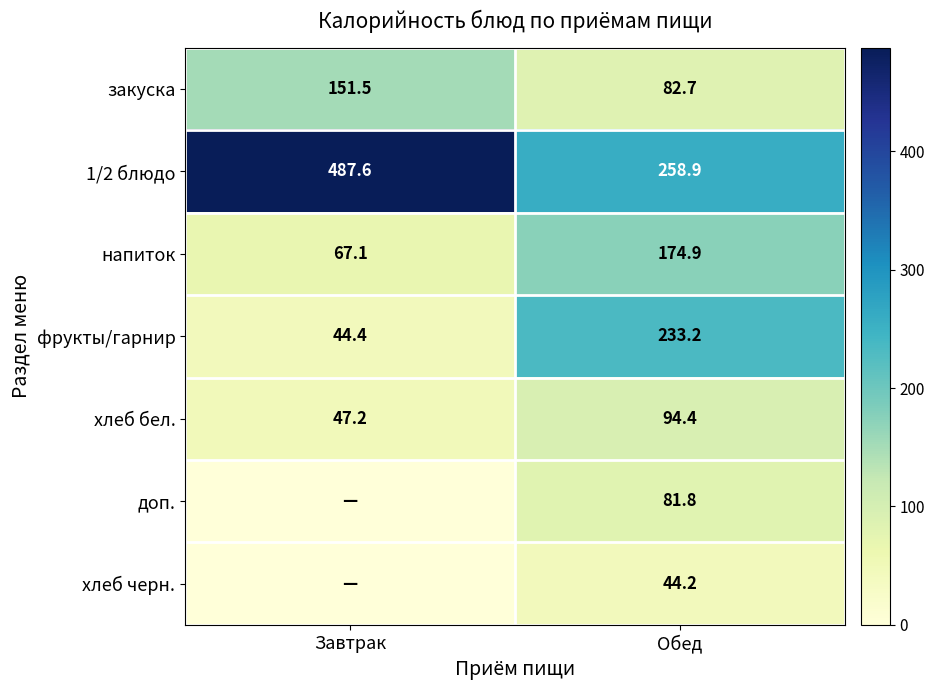

Where does the хлеб бел. series first go above 94?

Обед